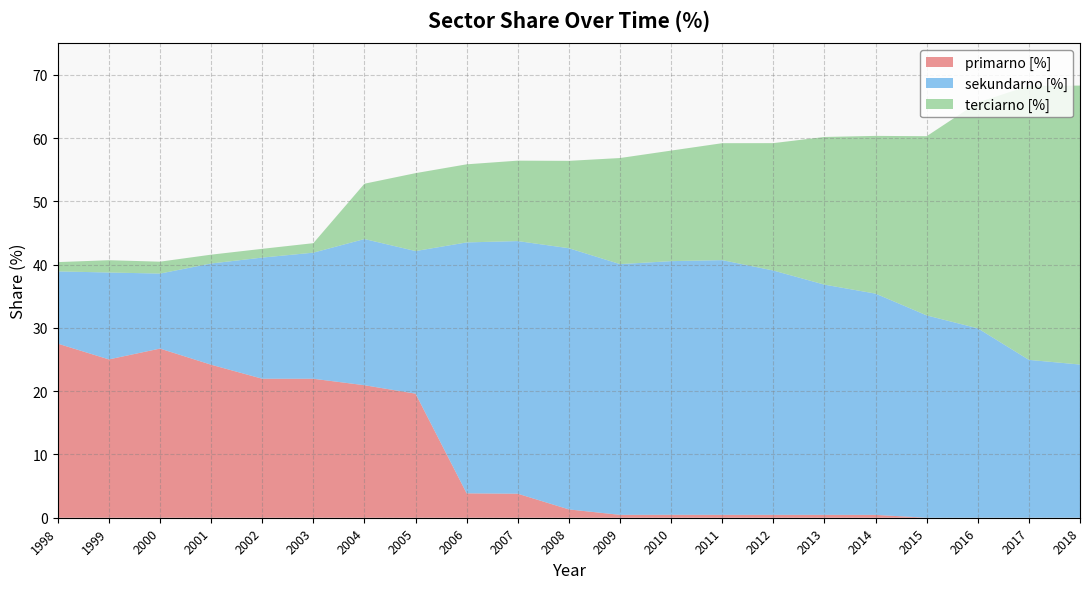

Reading left to right, transcribe all the data shown in this chart.

primarno [%]: 1998=27.5	1999=25.0	2000=26.7	2001=24.2	2002=22.0	2003=22.0	2004=20.9	2005=19.6	2006=3.9	2007=3.8	2008=1.3	2009=0.5	2010=0.5	2011=0.5	2012=0.5	2013=0.5	2014=0.4	2015=0.0	2016=0.0	2017=0.0	2018=0.0
sekundarno [%]: 1998=11.4	1999=13.7	2000=11.9	2001=16.0	2002=19.1	2003=19.9	2004=23.1	2005=22.5	2006=39.7	2007=39.9	2008=41.3	2009=39.6	2010=40.1	2011=40.2	2012=38.6	2013=36.4	2014=35.0	2015=32.0	2016=29.9	2017=24.9	2018=24.2
terciarno [%]: 1998=1.5	1999=1.9	2000=1.9	2001=1.4	2002=1.4	2003=1.5	2004=8.7	2005=12.3	2006=12.3	2007=12.7	2008=13.8	2009=16.8	2010=17.5	2011=18.5	2012=20.1	2013=23.3	2014=24.9	2015=28.3	2016=35.7	2017=43.3	2018=44.1